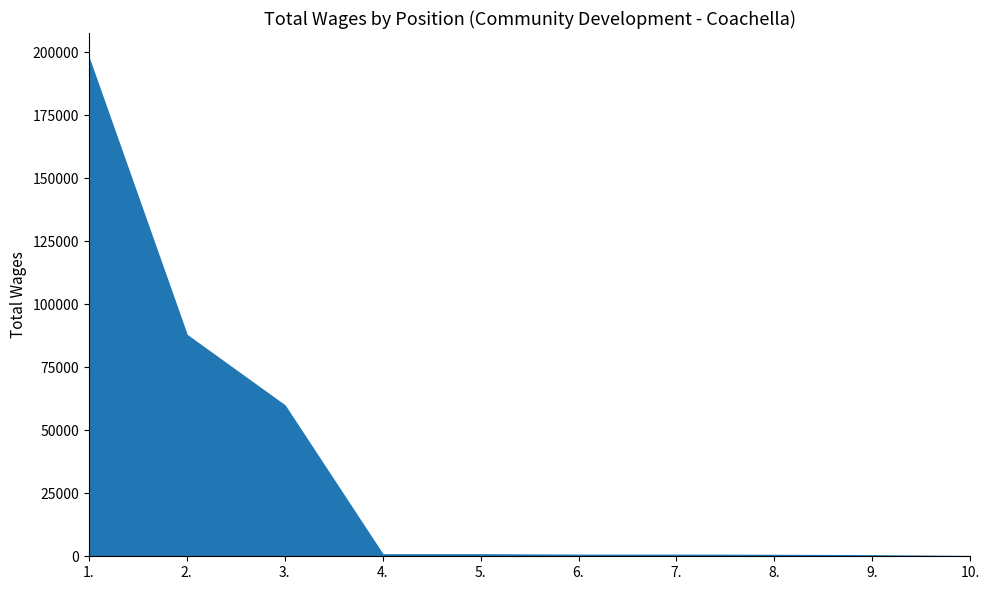

The value at 2. is 122444. True or false?

False